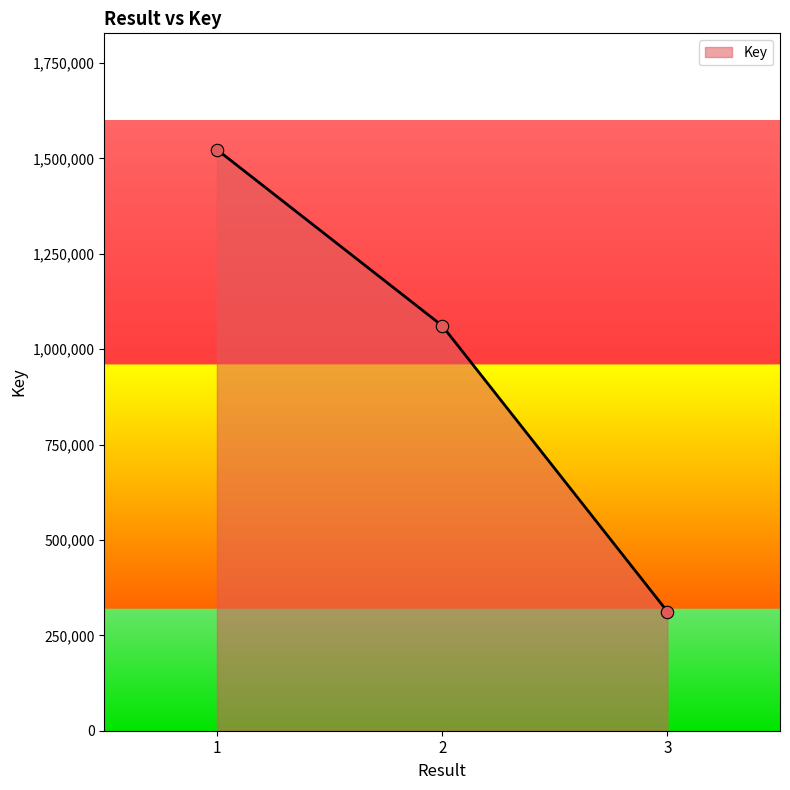

What is the change in value from 1 to 3?

-1210830